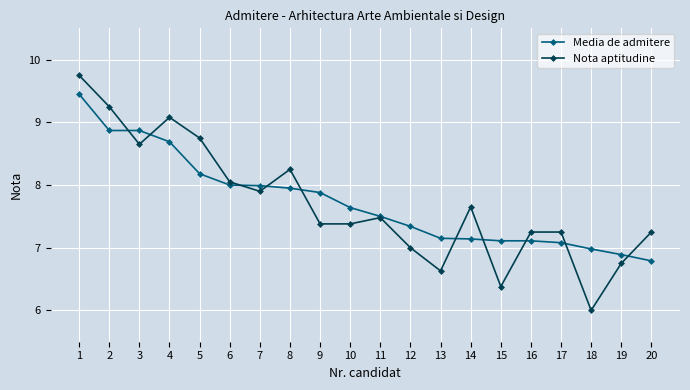

Rank the series by their maximum value, from lowest to highest.

Media de admitere, Nota aptitudine